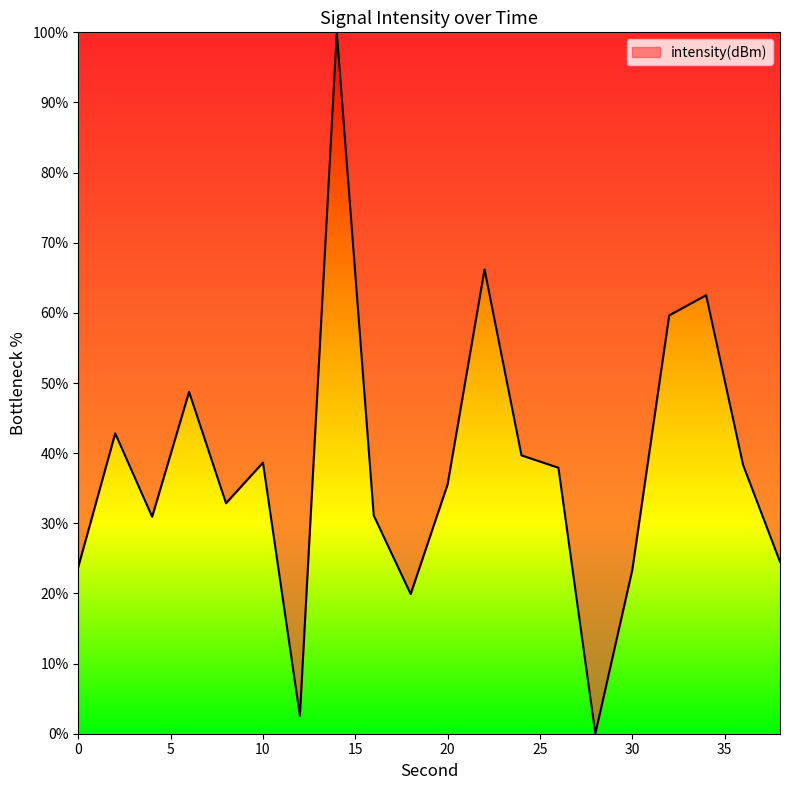

What is the difference between the maximum and minimum values?

100.0